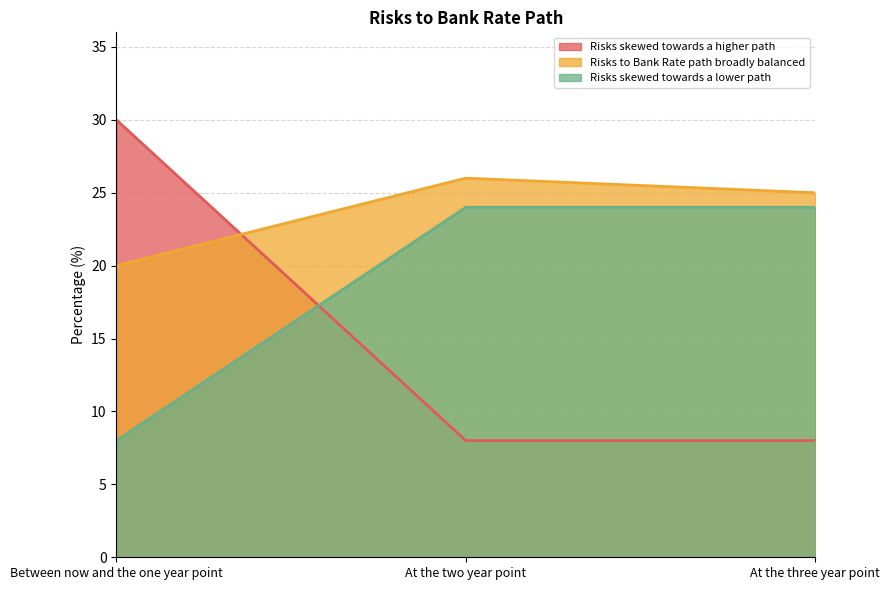

True or false: Risks skewed towards a lower path has a value of 13 at Between now and the one year point.

False